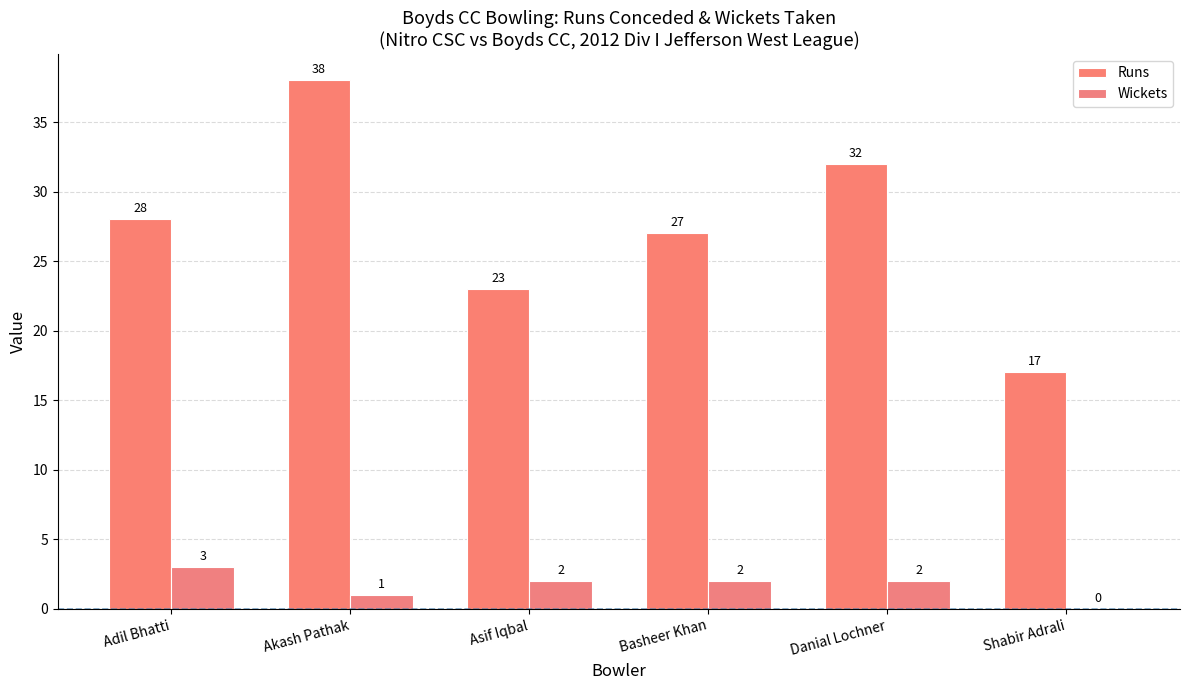

What is the total value across all series at Basheer Khan?

29